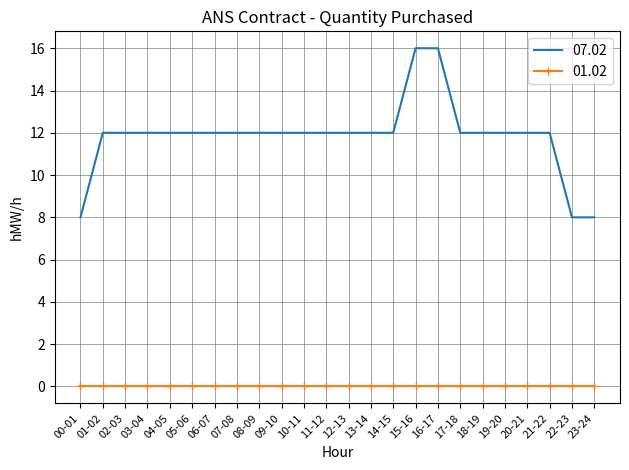

List the series in order of their overall mean, highest first.

07.02, 01.02